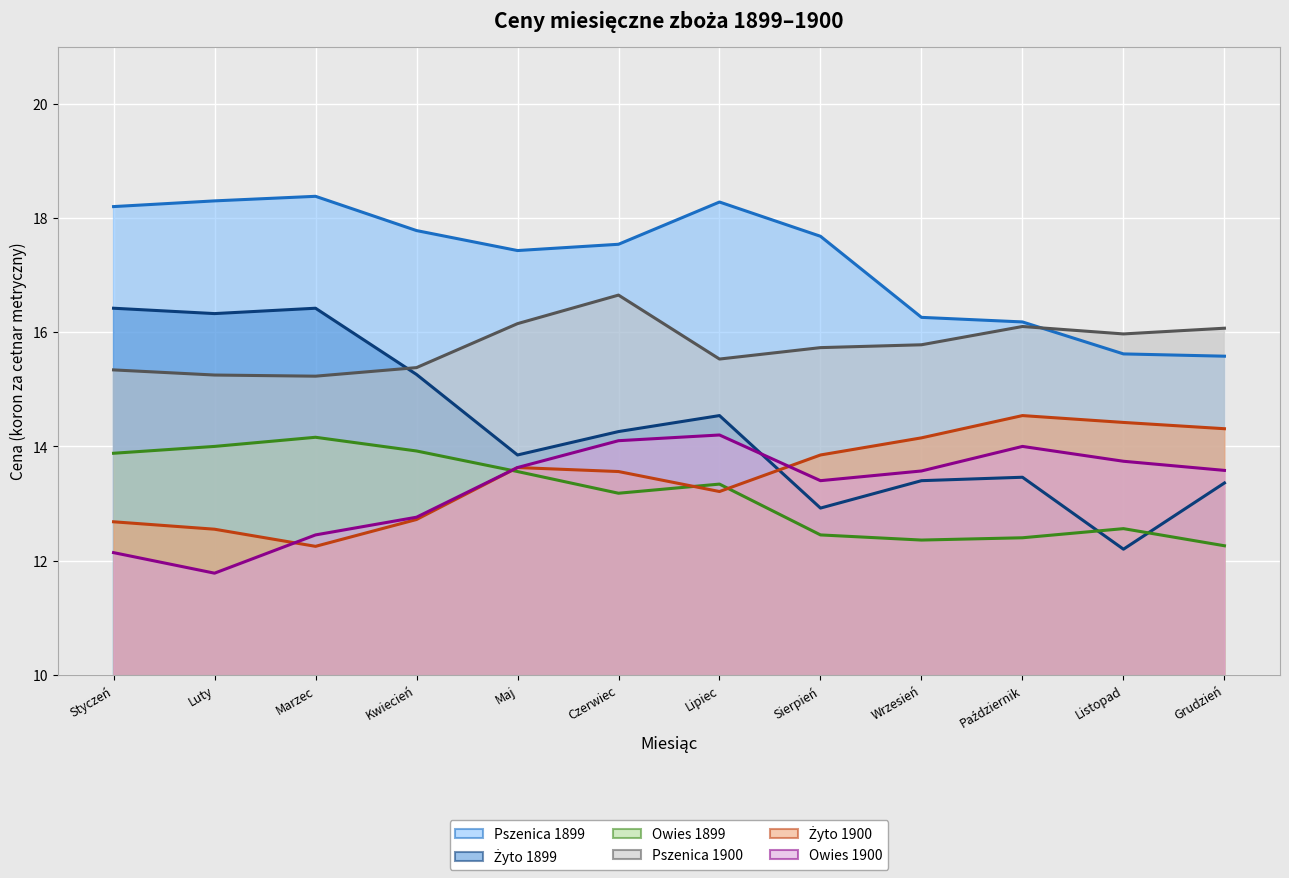

What is the value of the Żyto 1900 point at the 5th from the left?

13.6